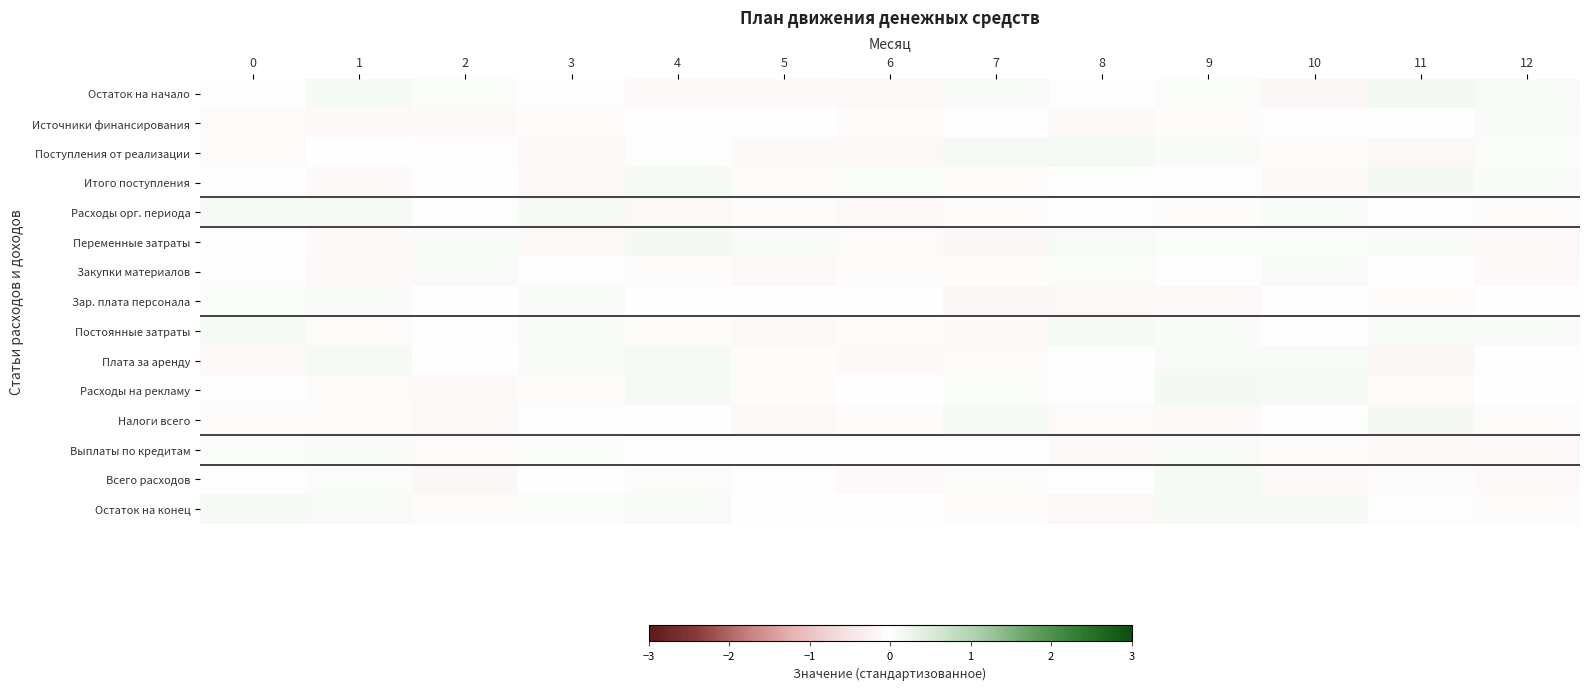

What is the maximum value shown in the chart?

0.1